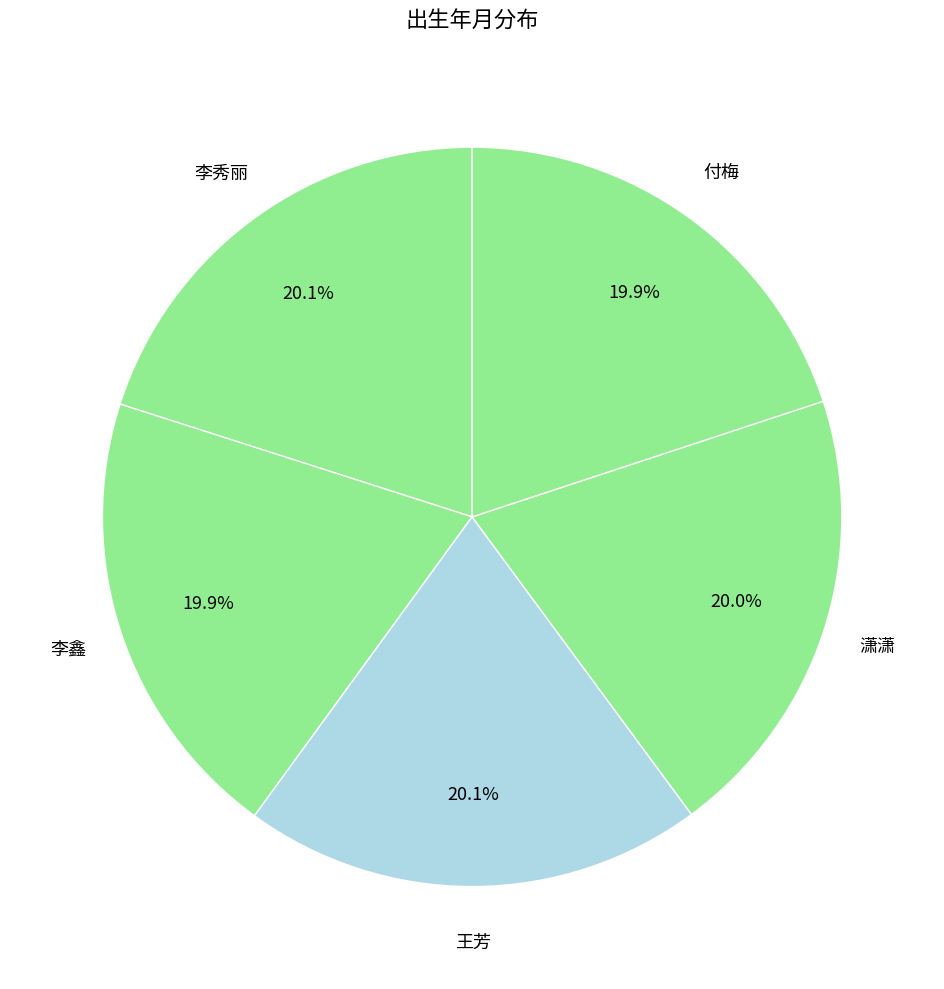

Is the sum of 王芳 and 潇潇 greater than half?

No